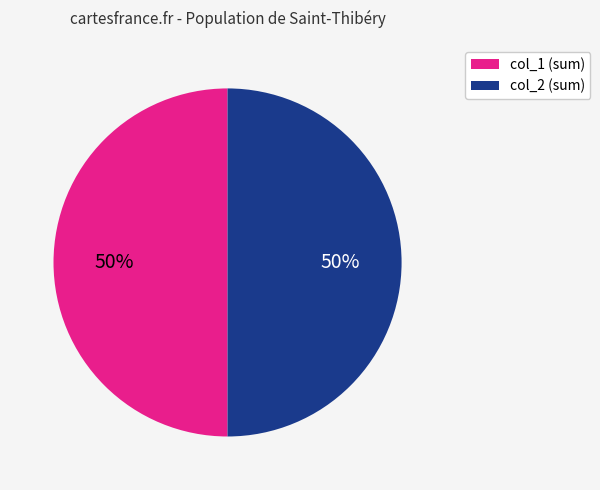

To the nearest percent, what is the average slice percentage?

50%